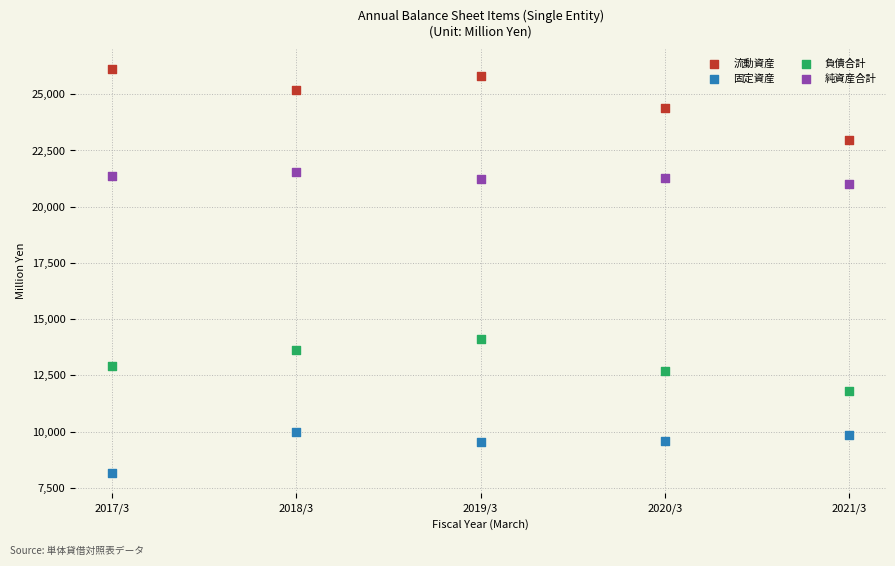

Across all series, what Y value is closest to 17130?

14112